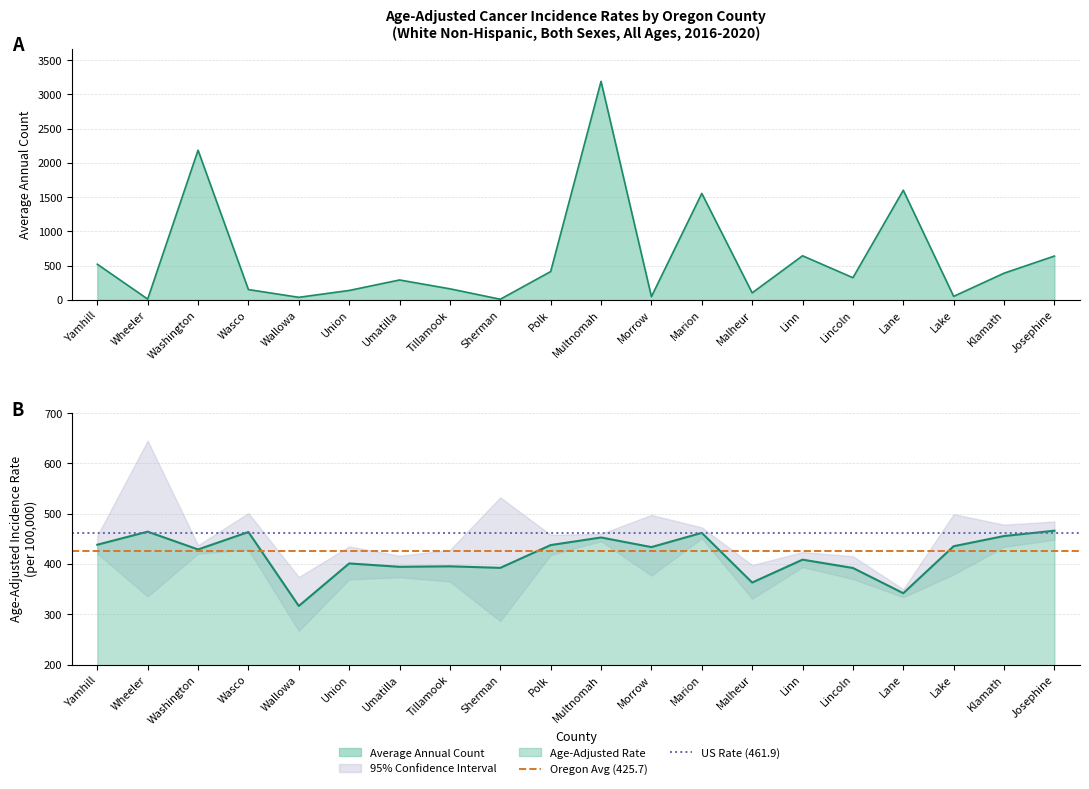

Does the chart display data point markers on the line(s)?

No